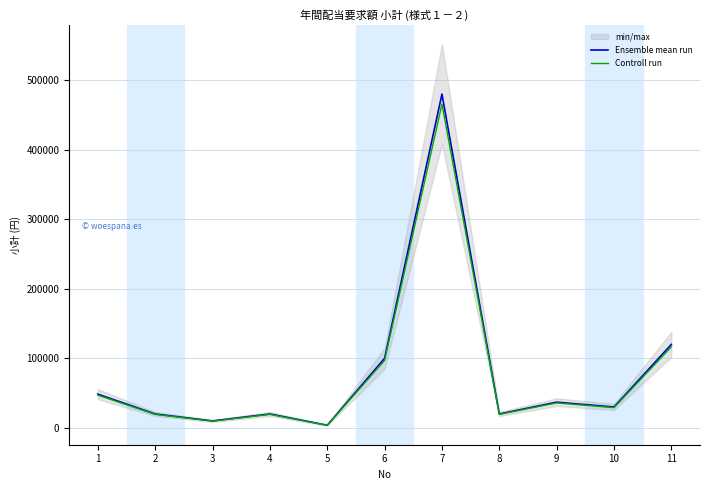

Reading left to right, what are all the values shown in this chart?

Ensemble mean run: 1=48480.0	2=20000.0	3=10000.0	4=20000.0	5=3789.0	6=100000.0	7=480000.0	8=20000.0	9=37000.0	10=30000.0	11=120000.0
Controll run: 1=47025.6	2=19400.0	3=9700.0	4=19400.0	5=3675.3	6=97000.0	7=465600.0	8=19400.0	9=35890.0	10=29100.0	11=116400.0